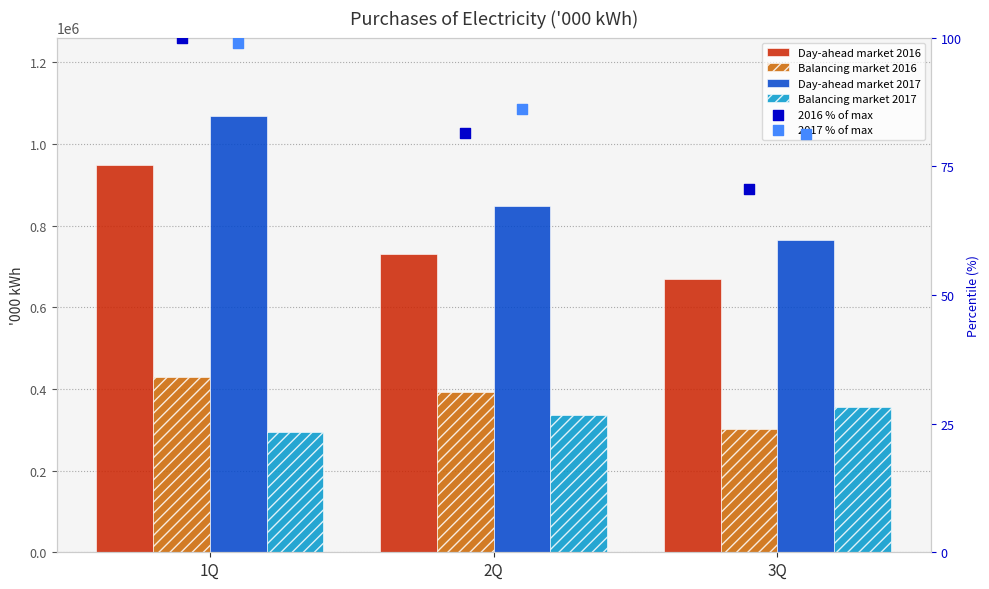

Is the value of Day-ahead market 2017 at 1Q greater than the value of 2017 % of max at 3Q?

Yes